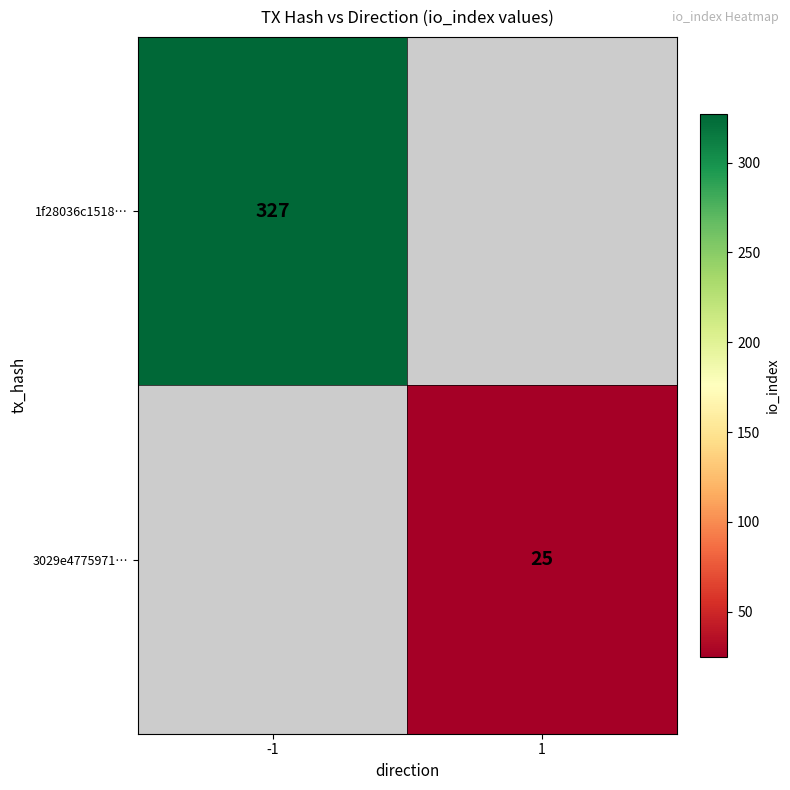

True or false: 1f28036c1518… has a value of 495 at -1.

False